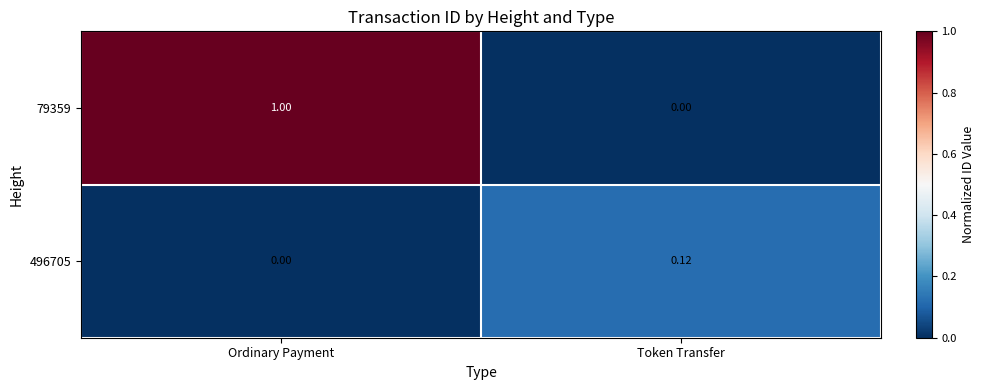

Where is 79359 nearest to the value 0?

Token Transfer